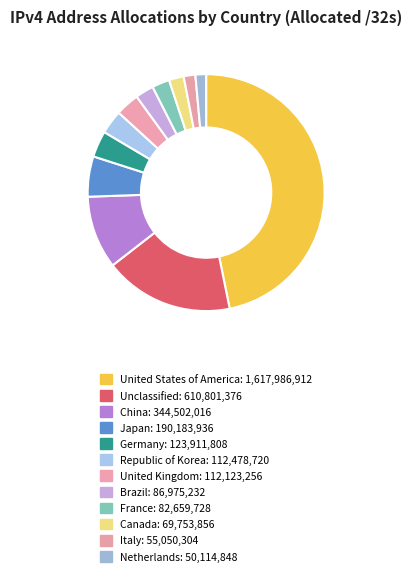

Does United States of America represent more than half of the total?

No